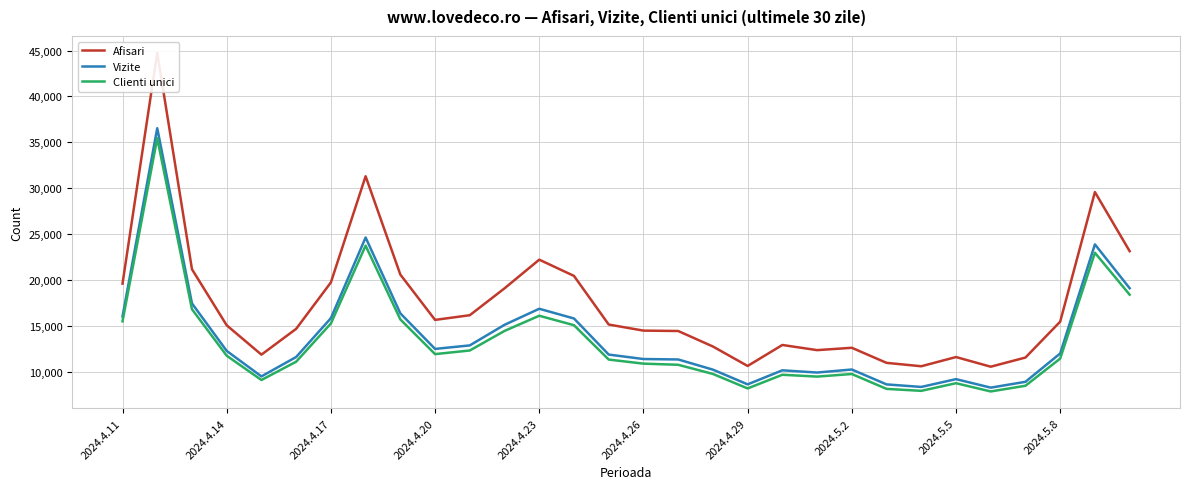

Which series has the largest total across all categories?

Afisari